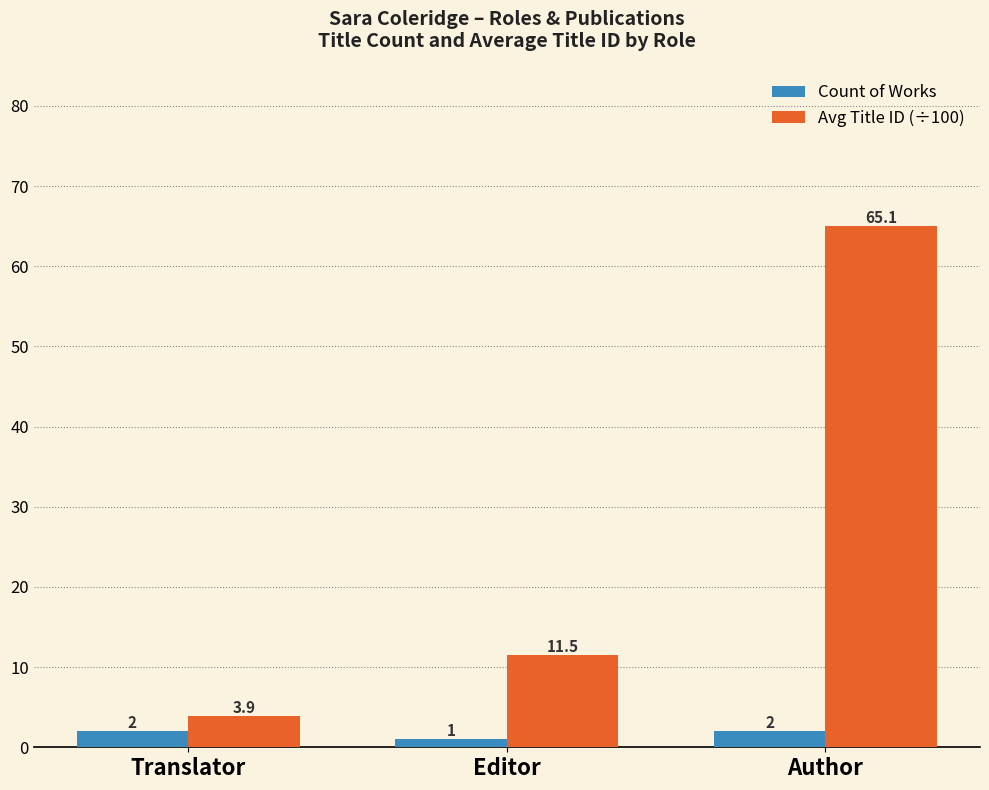

Rank the series at Translator from highest to lowest value.

Avg Title ID (÷100), Count of Works